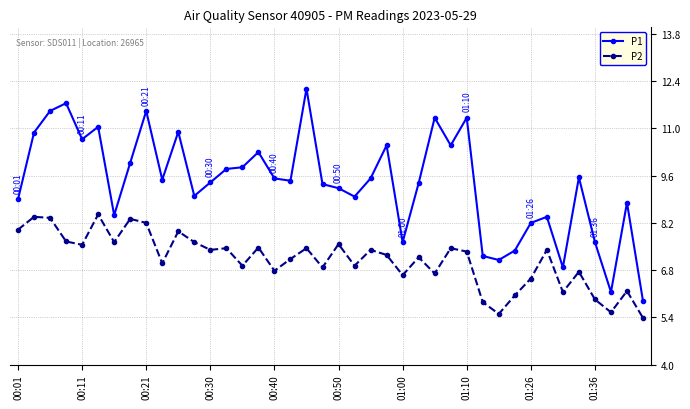

What is the minimum value shown in the chart?

5.4